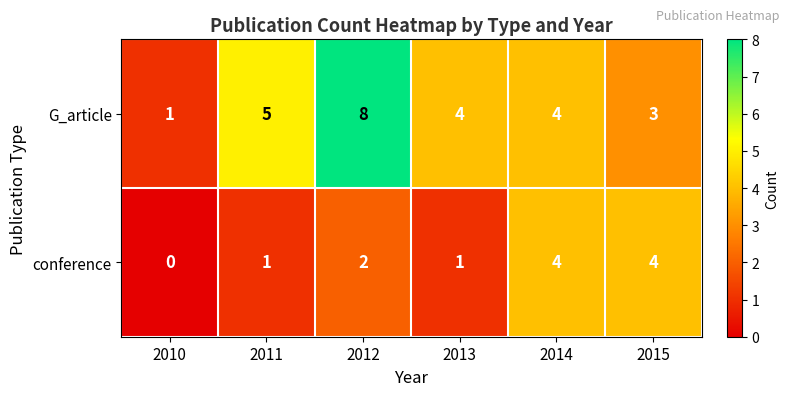

How many data points does each series have?

6